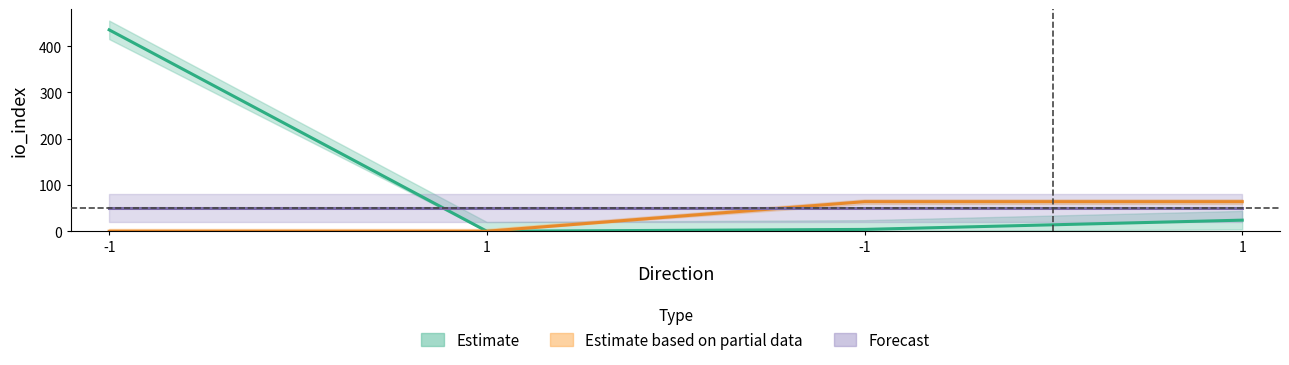

Does the chart display data point markers on the line(s)?

No